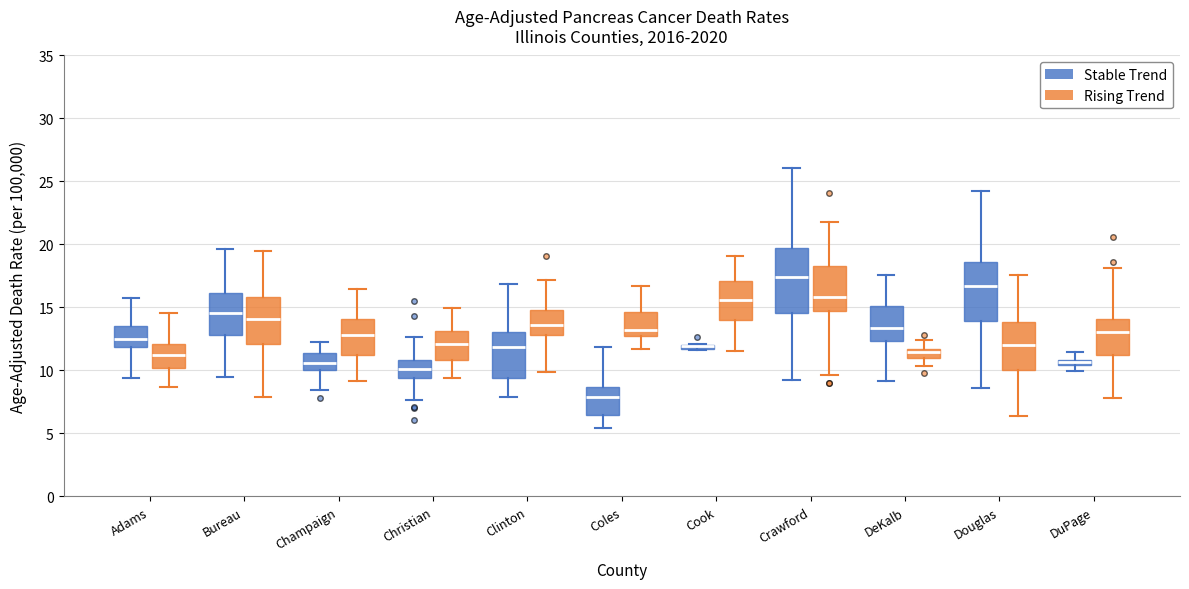

Where is the lower edge of the box for Champaign (Stable Trend) on the y-axis? The values are not printed on the chart, so give them approximately, as read against the axis.

10.0